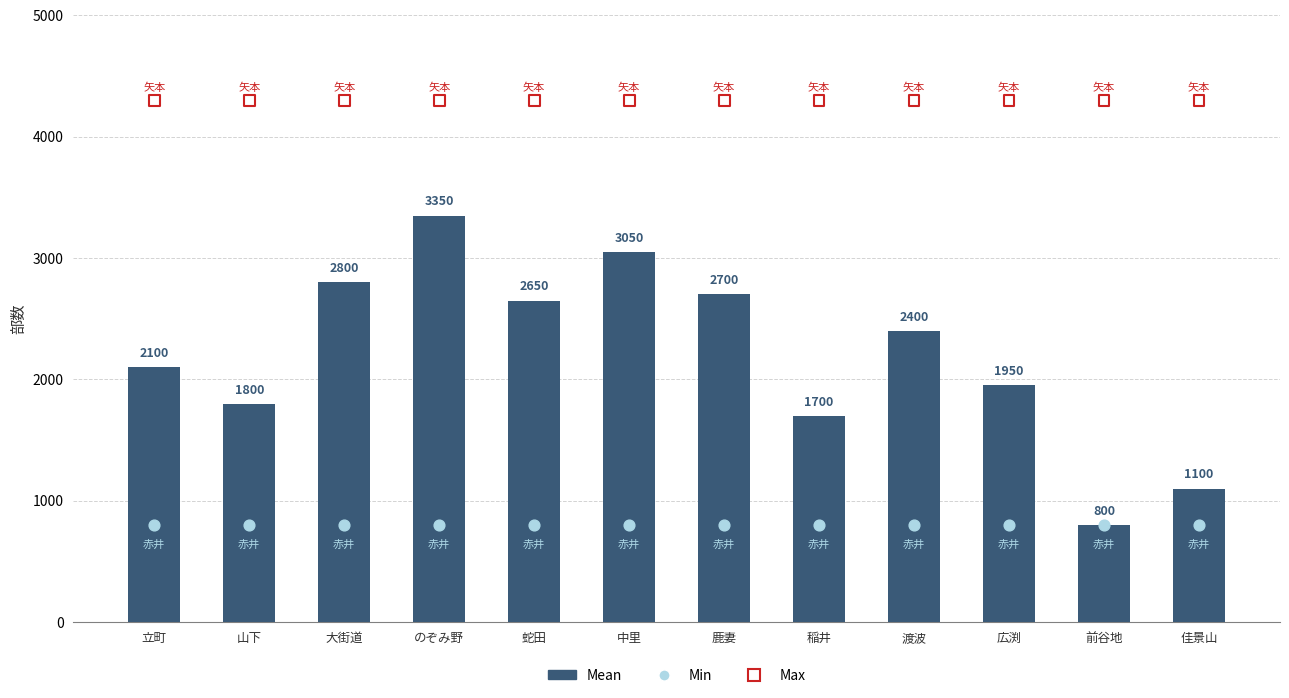

What are all the series names shown in the legend?

Mean, Min, Max